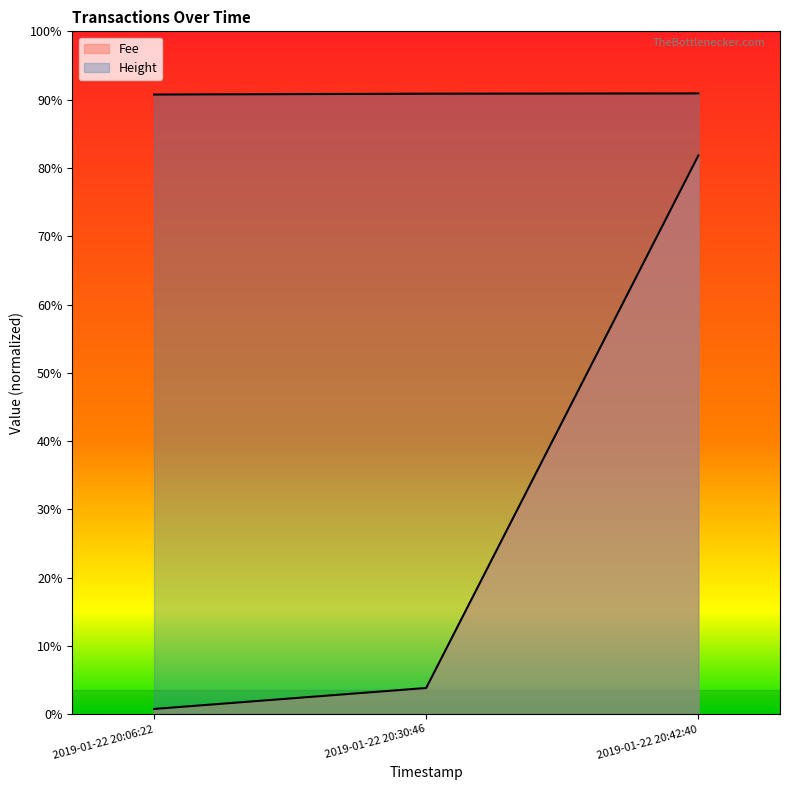

Which label corresponds to the smallest value in the chart?

2019-01-22 20:06:22